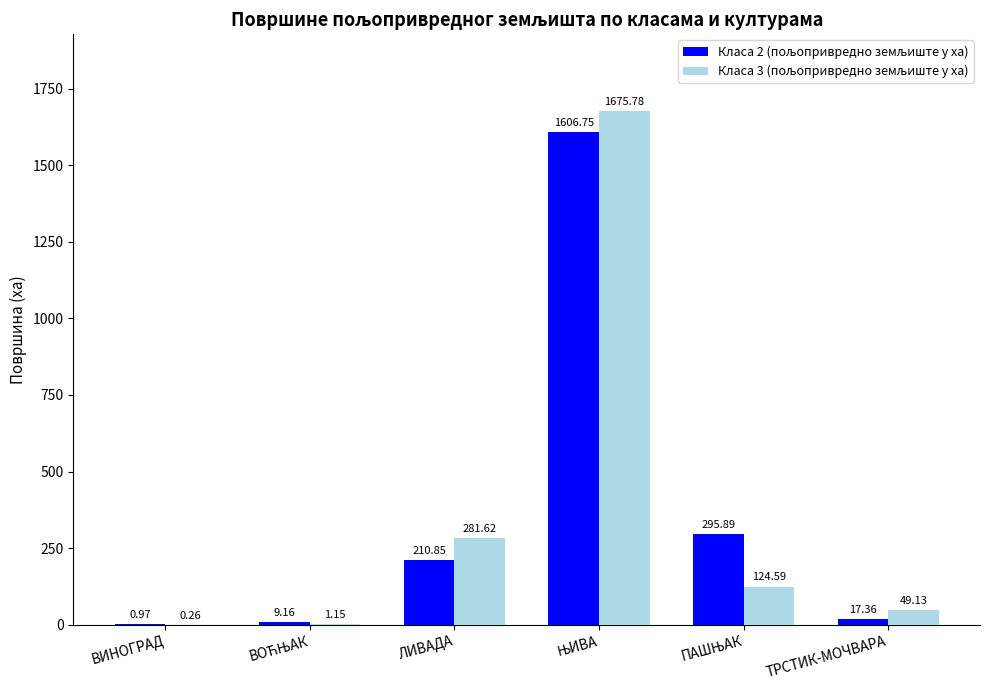

Between ВИНОГРАД and ТРСТИК-МОЧВАРА, which series saw the biggest shift?

Класа 3 (пољопривредно земљиште у ха)